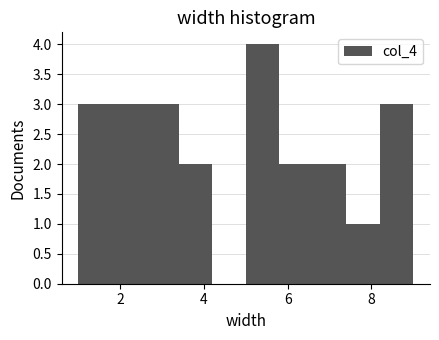

What is the height of the bar covering 5.8 to 6.6 on the x-axis? The values are not printed on the chart, so give them approximately, as read against the axis.

2